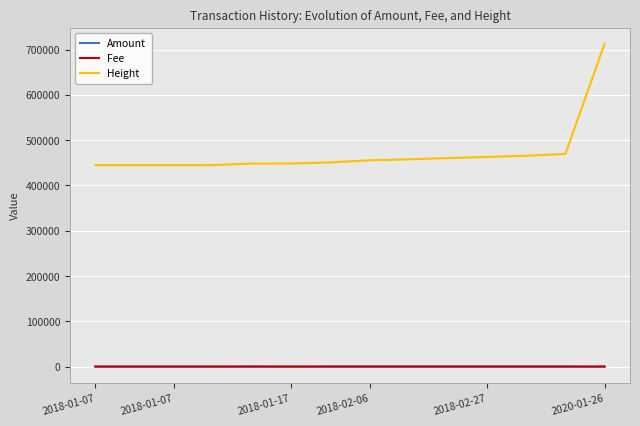

Which series has the widest spread of values?

Height